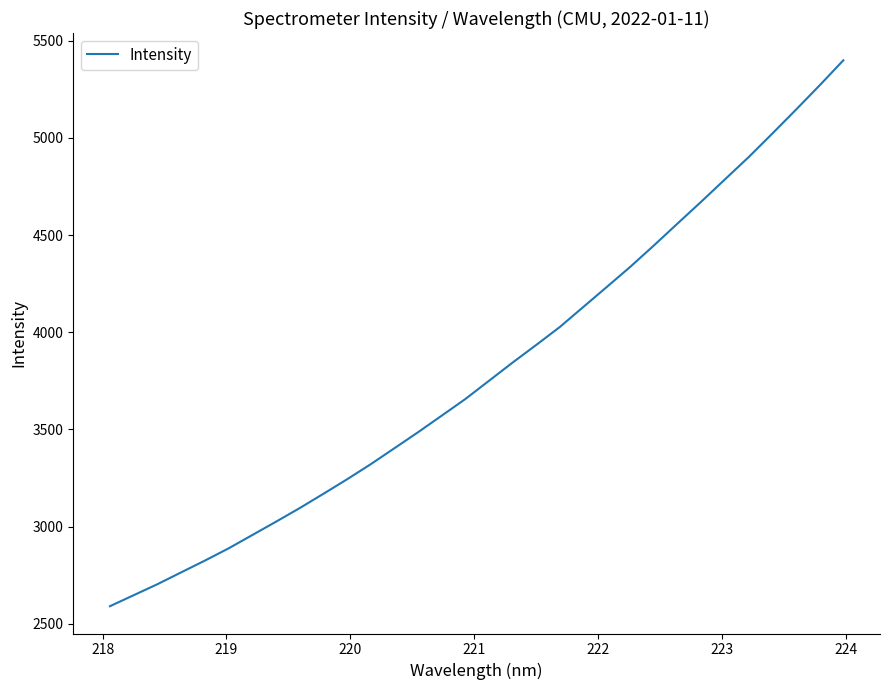

True or false: the data has more than 1 interior local peaks.

False